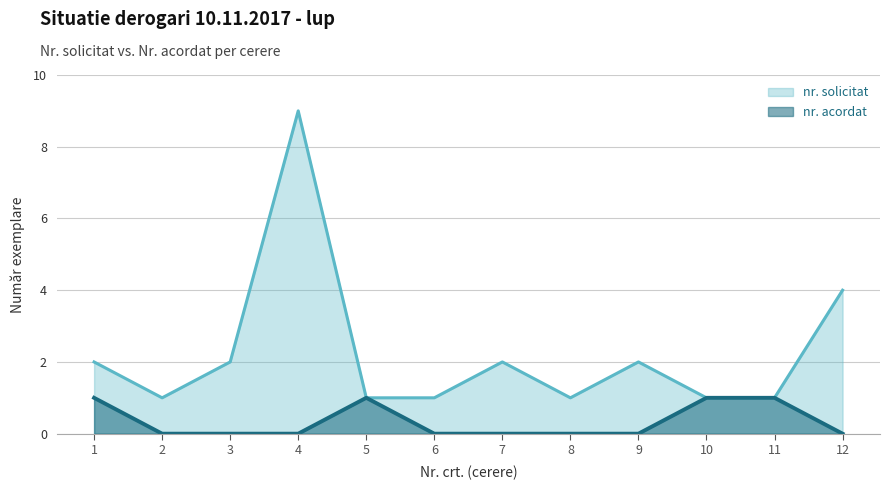

Count the number of data series in this chart.

2